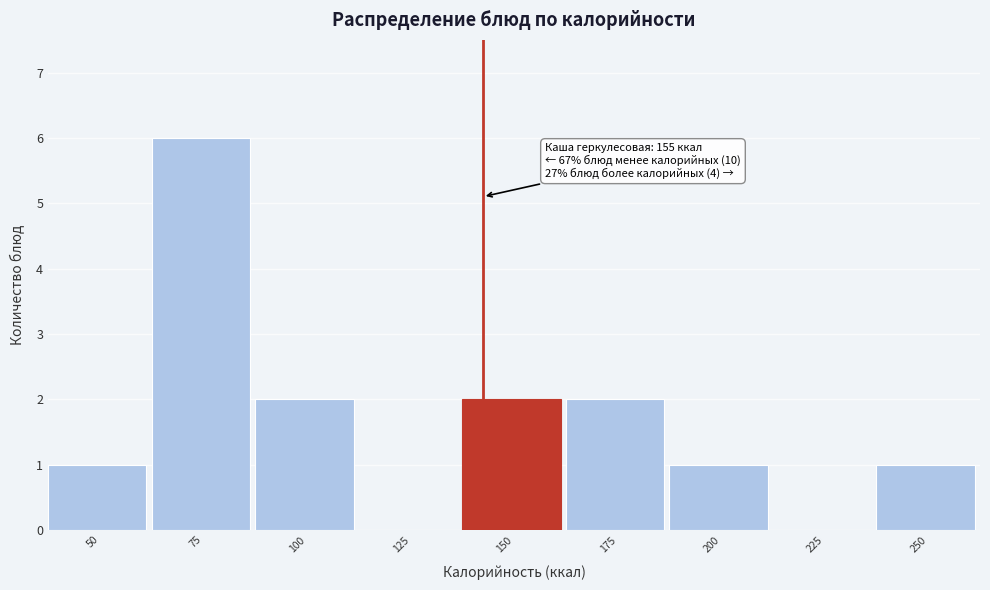

Reading right to left, what are all the values shown in this chart?

250=1	225=0	200=1	175=2	150=2	125=0	100=2	75=6	50=1